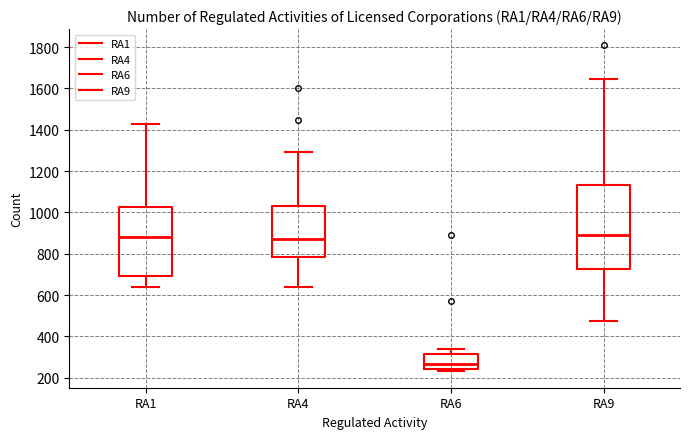

Which box has the lowest median line?

RA6